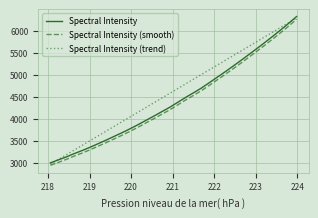

True or false: Spectral Intensity and Spectral Intensity (smooth) intersect in this chart.

False